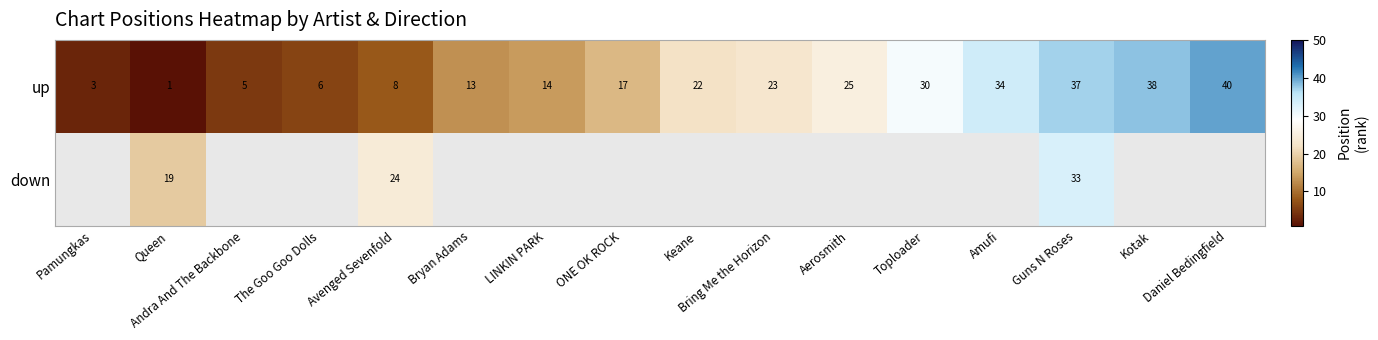

What is the maximum value for up?

40